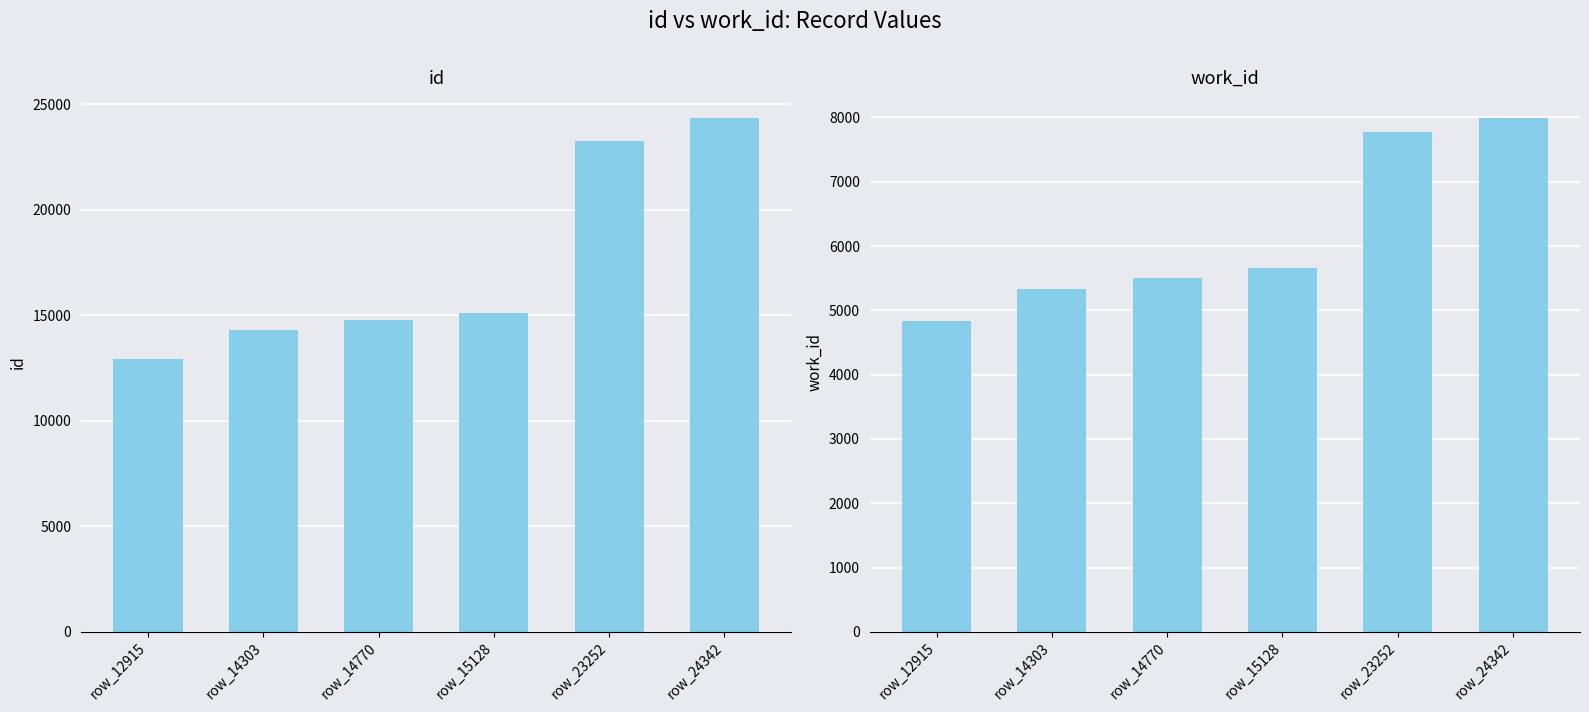

What is the value of the id bar at the 1st from the left?

12915